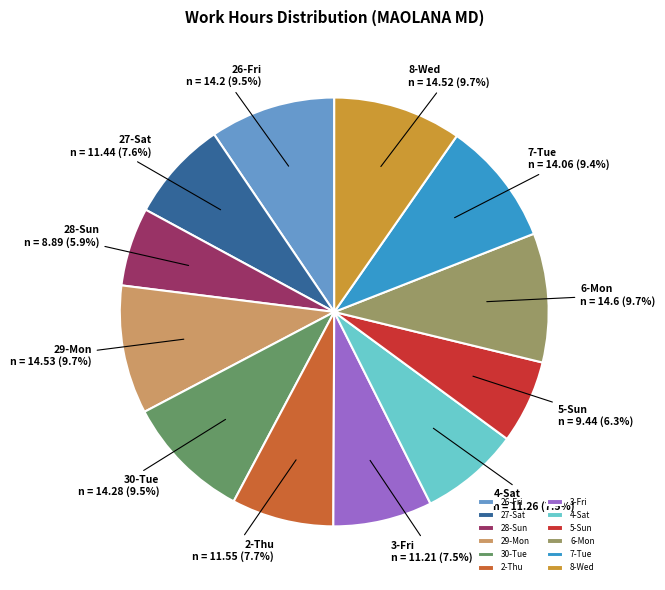

Is there any slice that represents more than half of the pie?

No